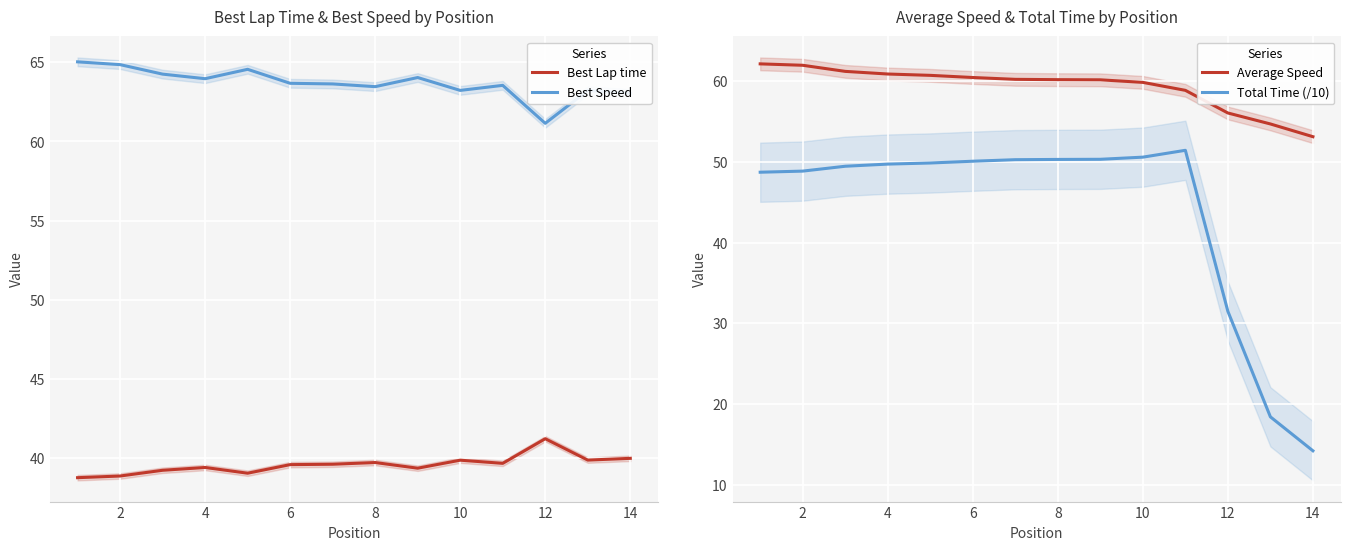

True or false: Best Speed and Best Lap time intersect in this chart.

False